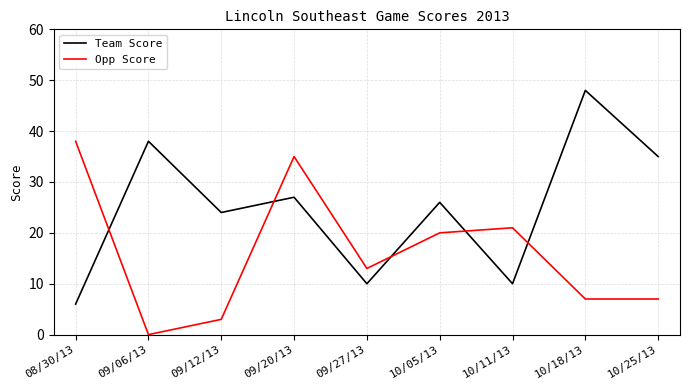

How many positive values does the Opp Score series have?

8